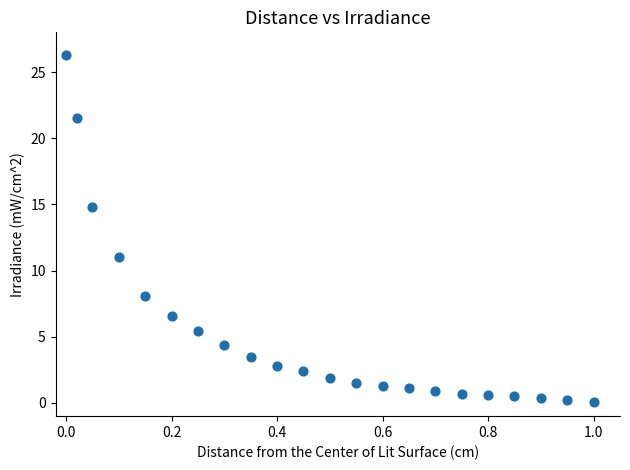

What is the range of X values (max minus min)?

1.0